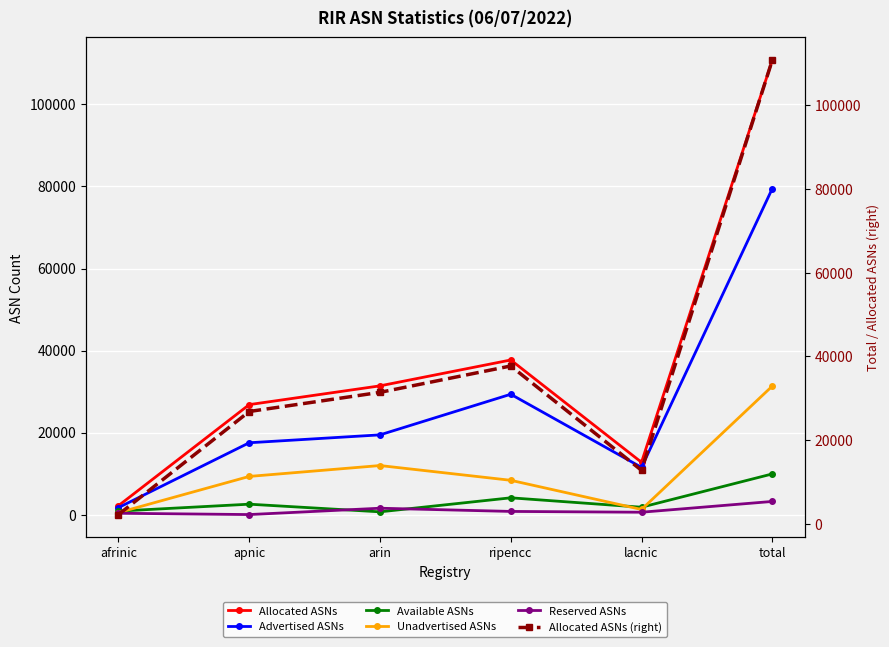

What is the spread (max minus min) of values at afrinic?

1850